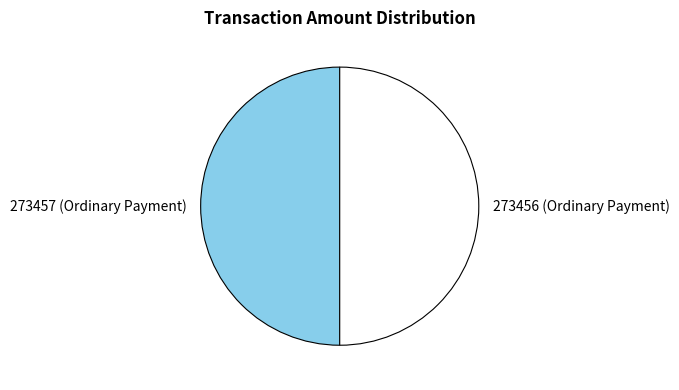

What is the ratio of the value at 273457 (Ordinary Payment) to the value at 273456 (Ordinary Payment)?

1.0